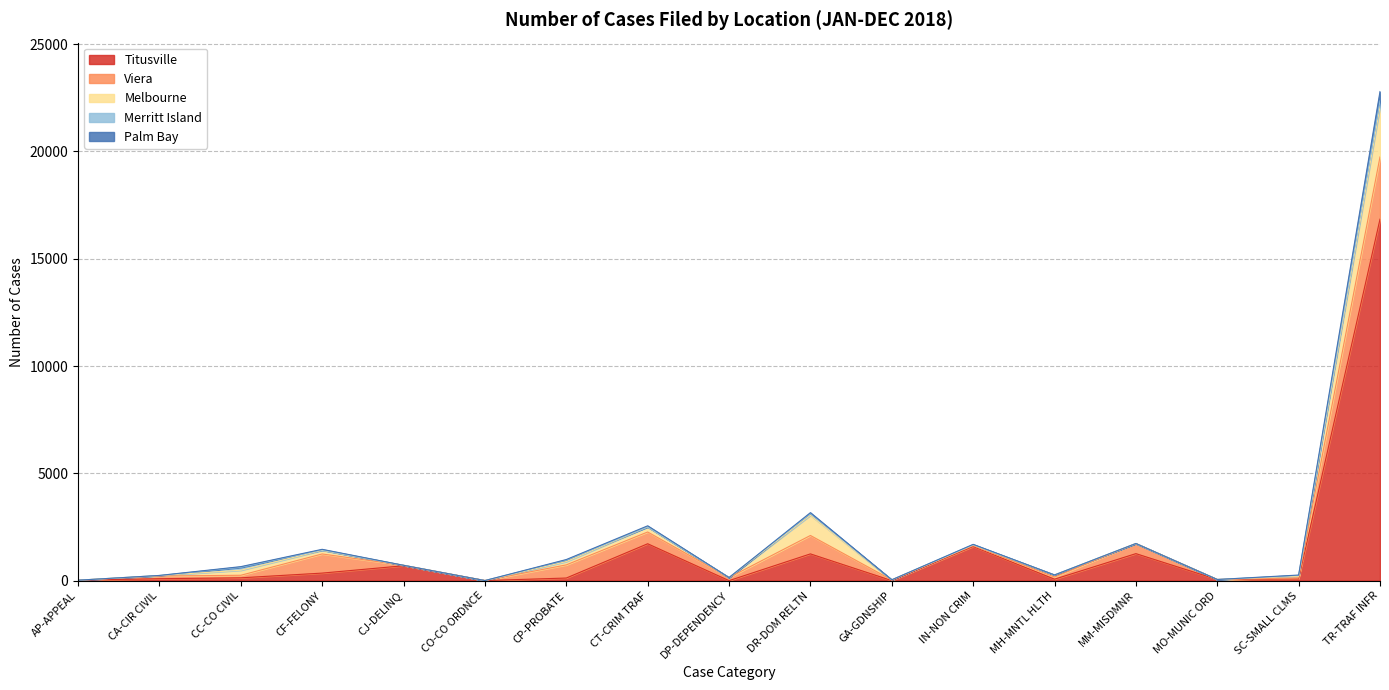

Count the number of data series in this chart.

5